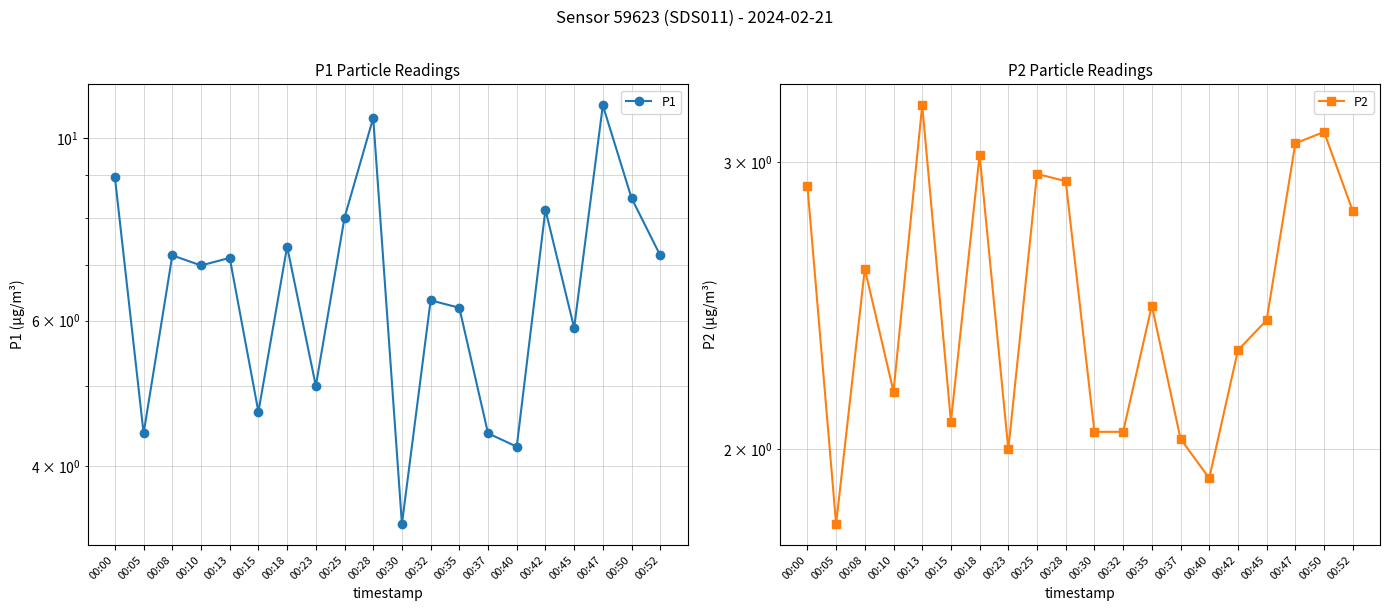

What are all the series names shown in the legend?

P1, P2